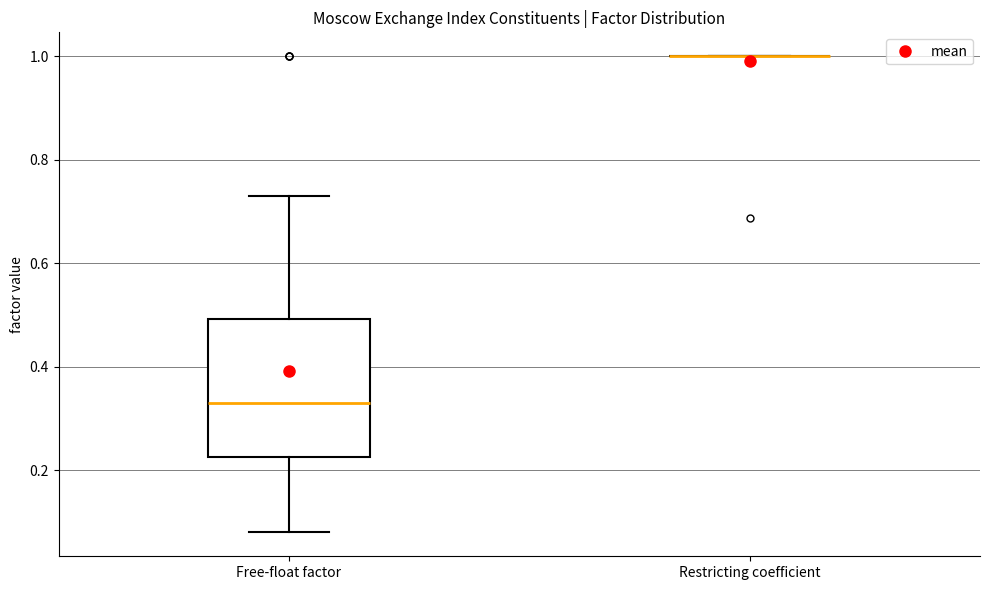

Where does the upper whisker of the box for Free-float factor end on the y-axis? The values are not printed on the chart, so give them approximately, as read against the axis.

0.74